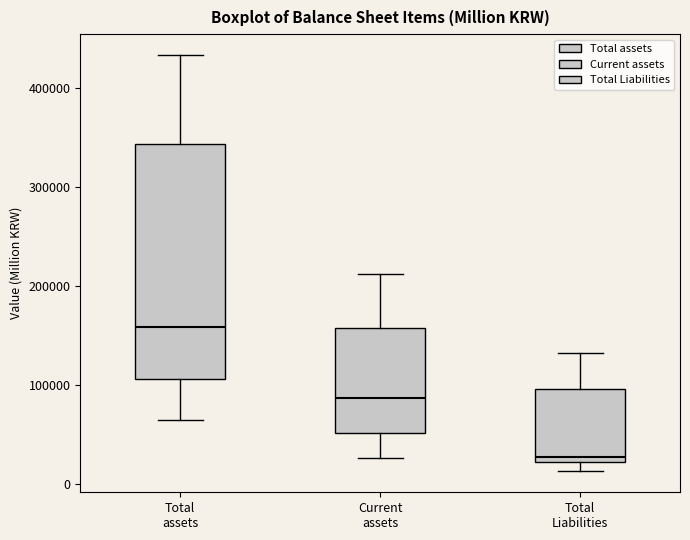

Which box has the highest median line?

Total assets